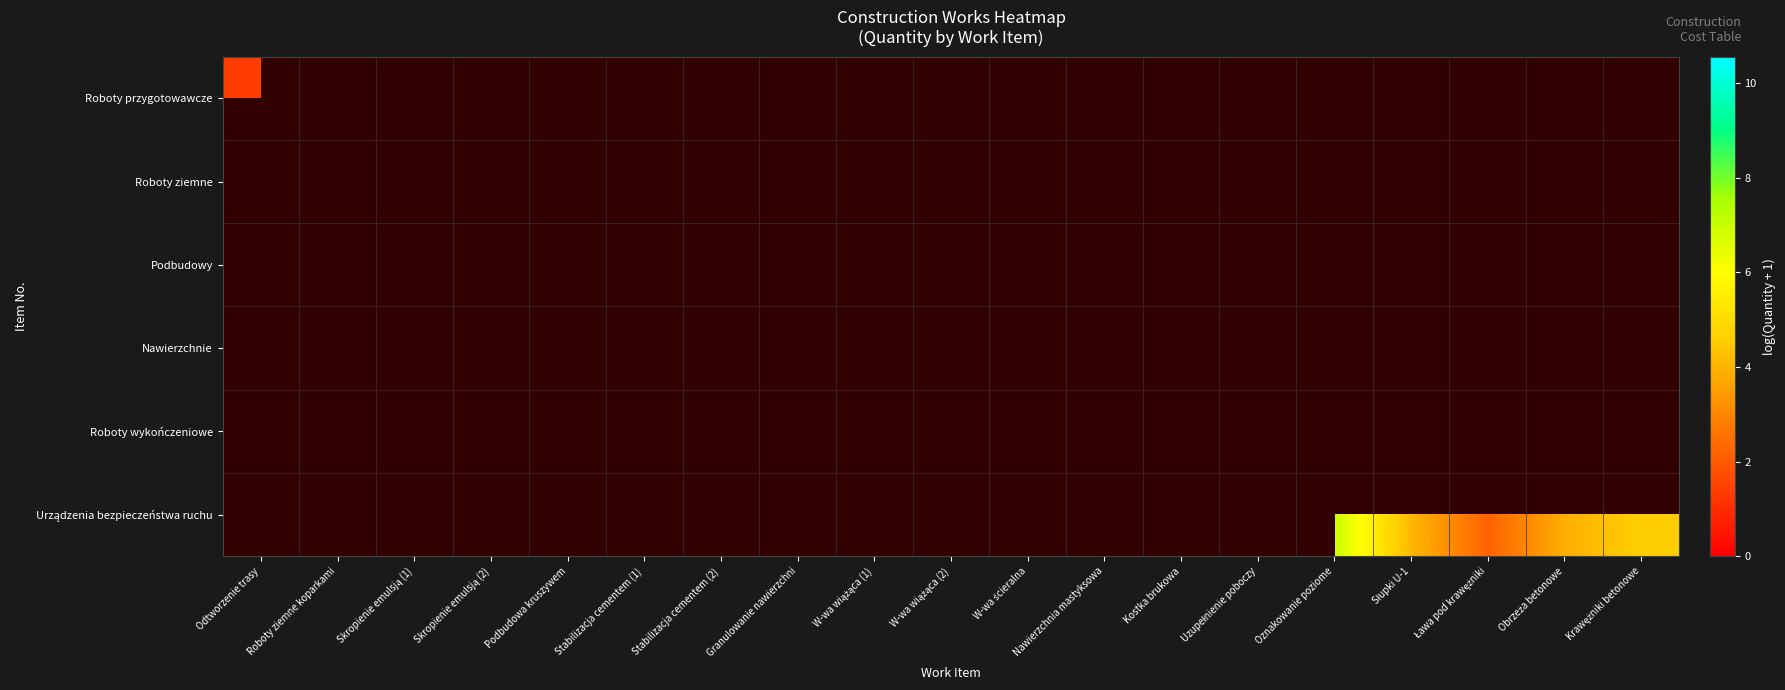

Between Roboty ziemne koparkami and Stabilizacja cementem (2), which is larger?

Stabilizacja cementem (2)